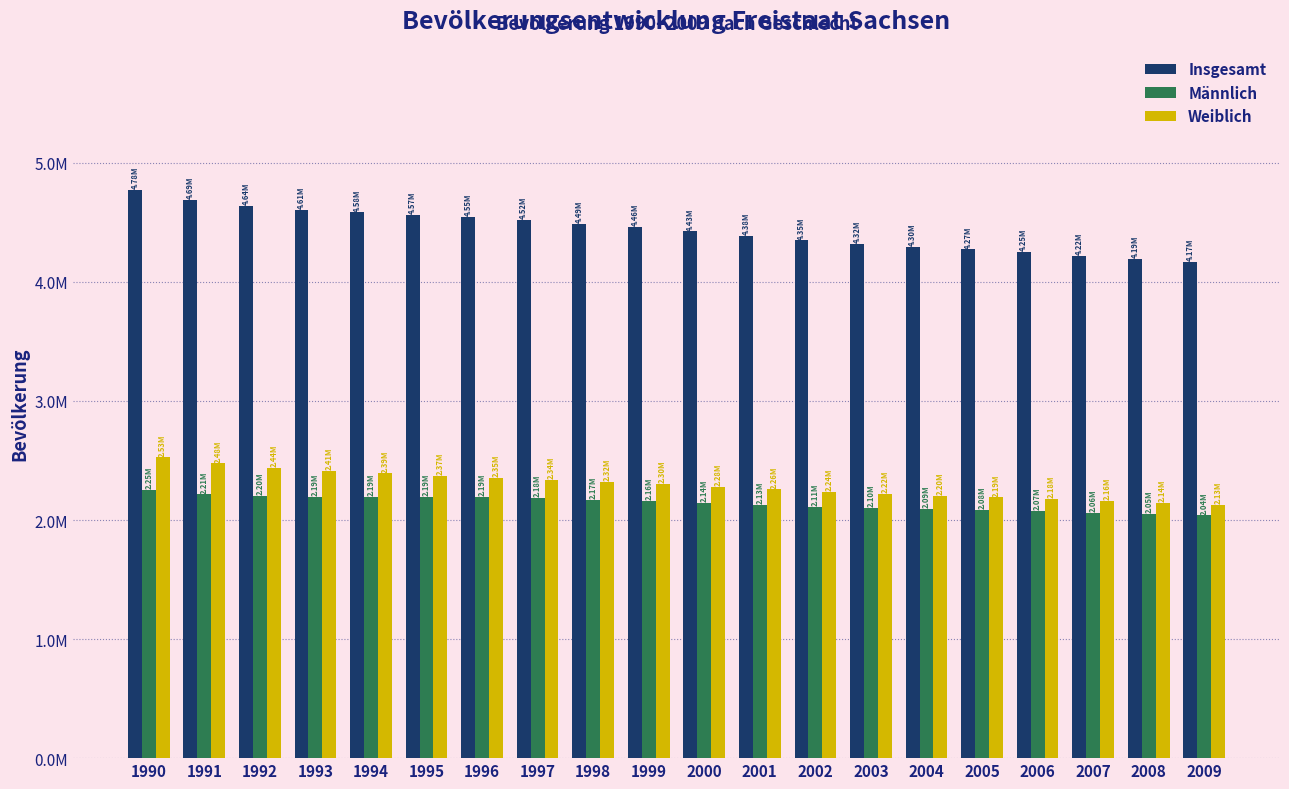

Are the bars grouped side by side (vs. stacked)?

Yes